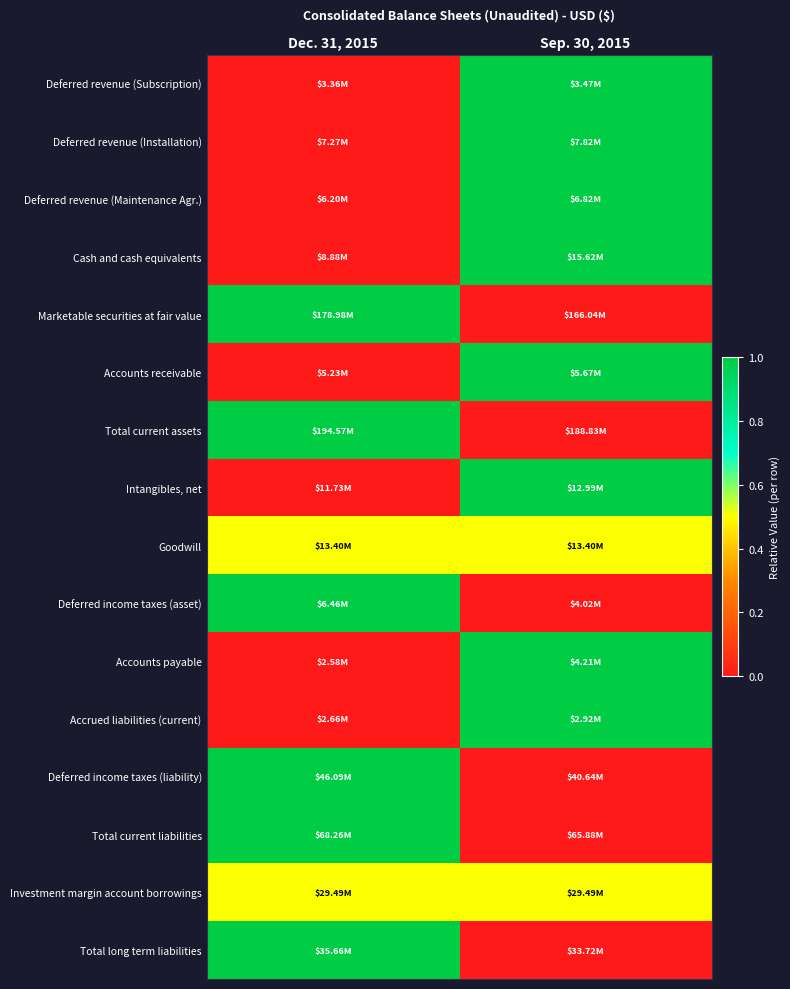

Reading right to left, list all the values displayed in this chart.

Deferred revenue (Subscription): Sep. 30, 2015=1.0	Dec. 31, 2015=0.0
Deferred revenue (Installation): Sep. 30, 2015=1.0	Dec. 31, 2015=0.0
Deferred revenue (Maintenance Agr.): Sep. 30, 2015=1.0	Dec. 31, 2015=0.0
Cash and cash equivalents: Sep. 30, 2015=1.0	Dec. 31, 2015=0.0
Marketable securities at fair value: Sep. 30, 2015=0.0	Dec. 31, 2015=1.0
Accounts receivable: Sep. 30, 2015=1.0	Dec. 31, 2015=0.0
Total current assets: Sep. 30, 2015=0.0	Dec. 31, 2015=1.0
Intangibles, net: Sep. 30, 2015=1.0	Dec. 31, 2015=0.0
Goodwill: Sep. 30, 2015=0.5	Dec. 31, 2015=0.5
Deferred income taxes (asset): Sep. 30, 2015=0.0	Dec. 31, 2015=1.0
Accounts payable: Sep. 30, 2015=1.0	Dec. 31, 2015=0.0
Accrued liabilities (current): Sep. 30, 2015=1.0	Dec. 31, 2015=0.0
Deferred income taxes (liability): Sep. 30, 2015=0.0	Dec. 31, 2015=1.0
Total current liabilities: Sep. 30, 2015=0.0	Dec. 31, 2015=1.0
Investment margin account borrowings: Sep. 30, 2015=0.5	Dec. 31, 2015=0.5
Total long term liabilities: Sep. 30, 2015=0.0	Dec. 31, 2015=1.0